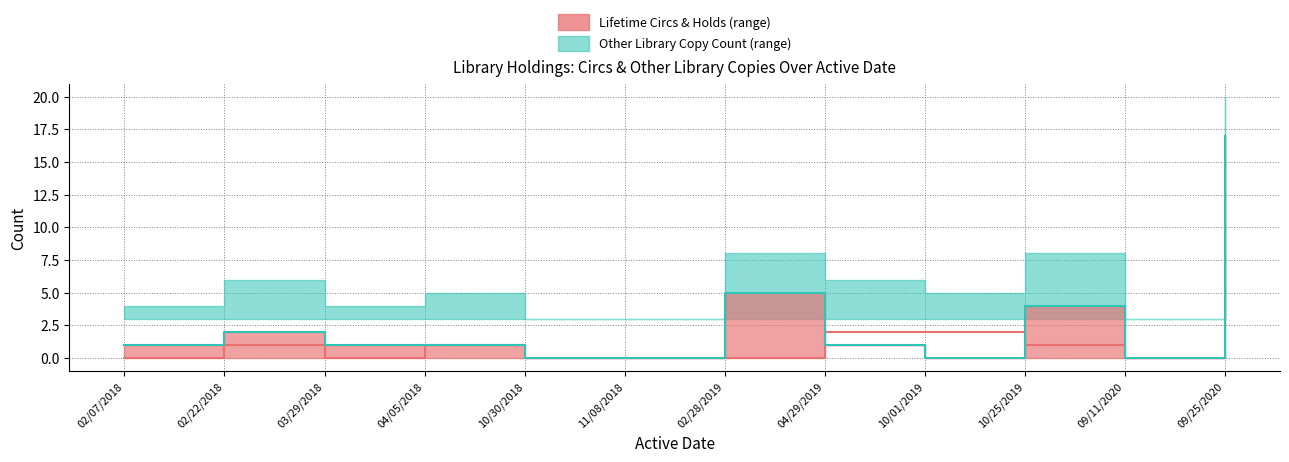

Which series ends up on top after the final intersection of Lifetime Circs (median) and Other Library Copy Count (median)?

Other Library Copy Count (median)